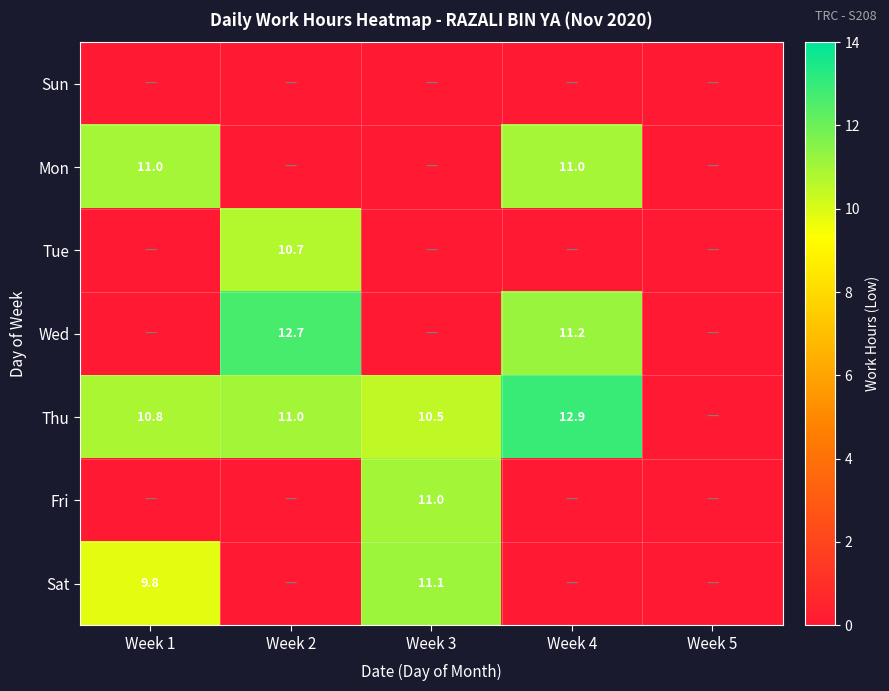

True or false: Wed has a value of 11.2 at Week 4.

True